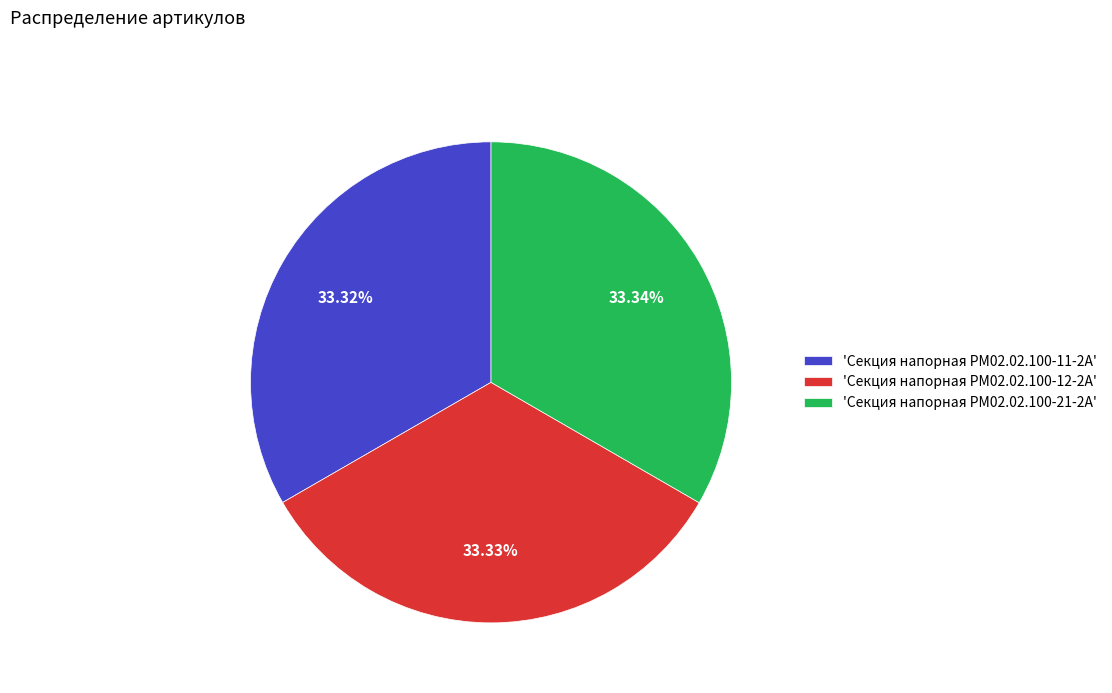

Is there any slice that represents more than half of the pie?

No